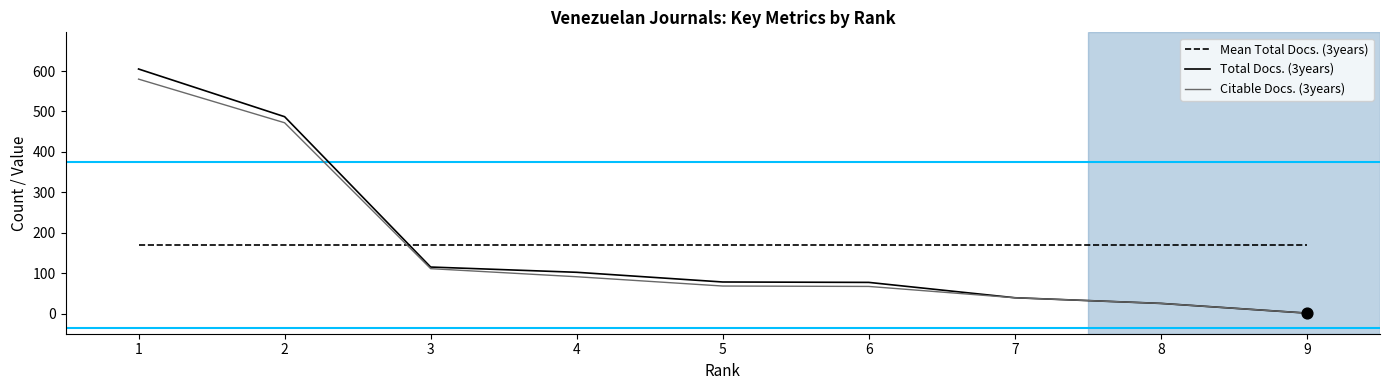

Between 3 and 7, which series saw the biggest shift?

Total Docs. (3years)